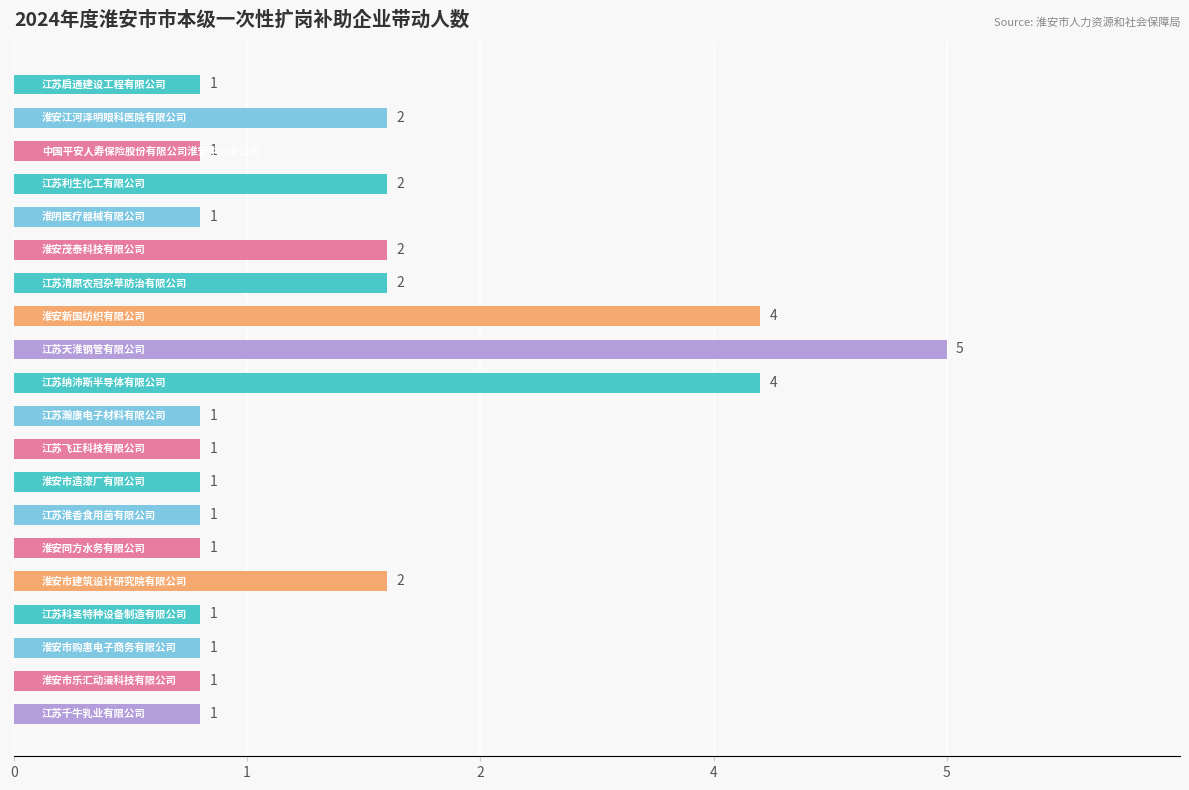

What is the minimum value shown in the chart?

1